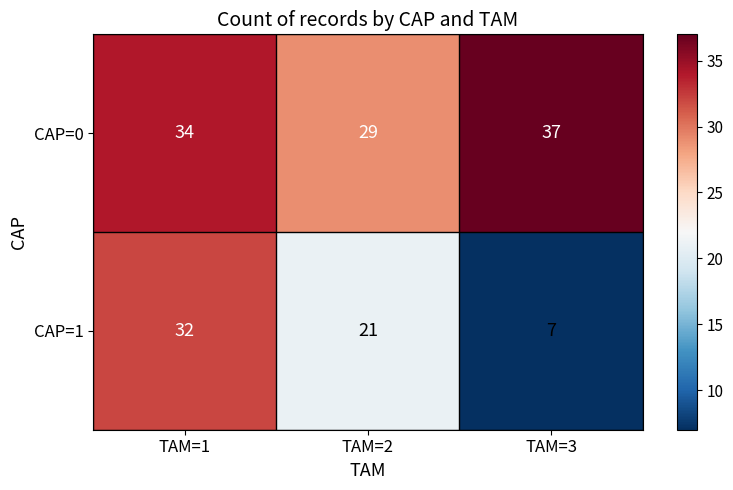

The CAP=0 series shows 34 at TAM=1. True or false?

True